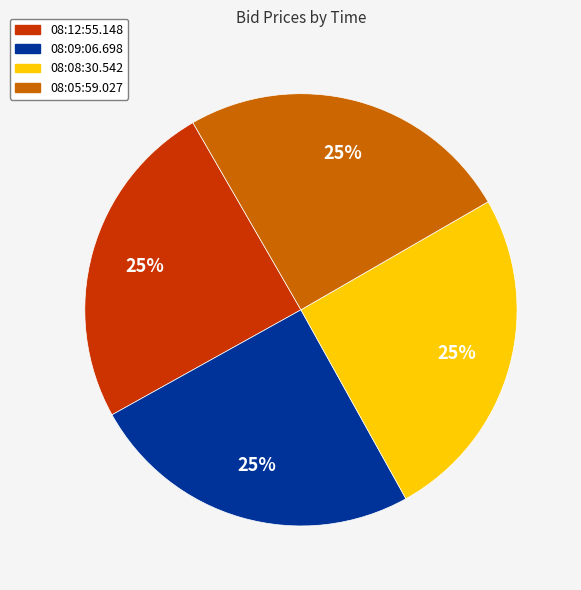

What percentage is the 08:05:59.027 slice, to the nearest percent?

25%